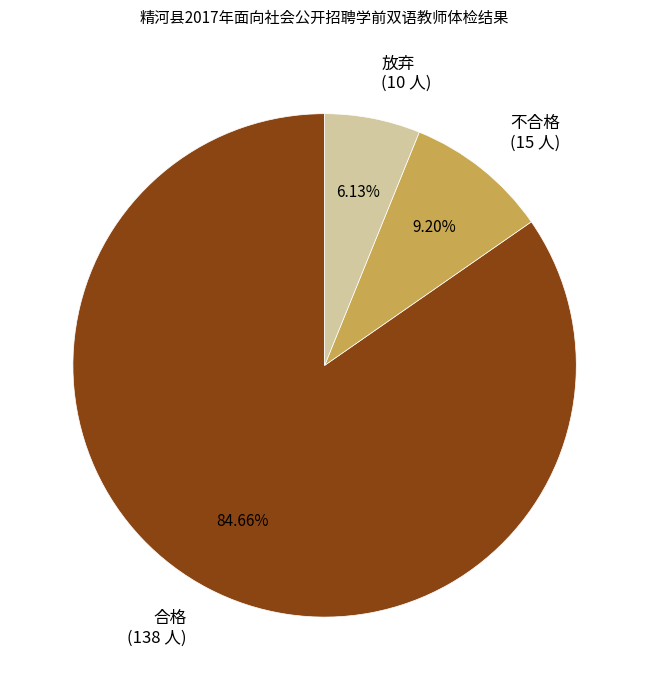

Combined, what portion of the pie is 放弃 and 合格?

90.8%